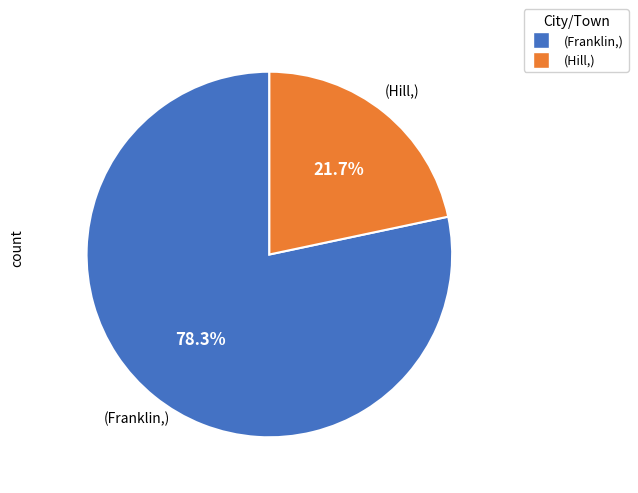

Does any single category account for the majority?

Yes